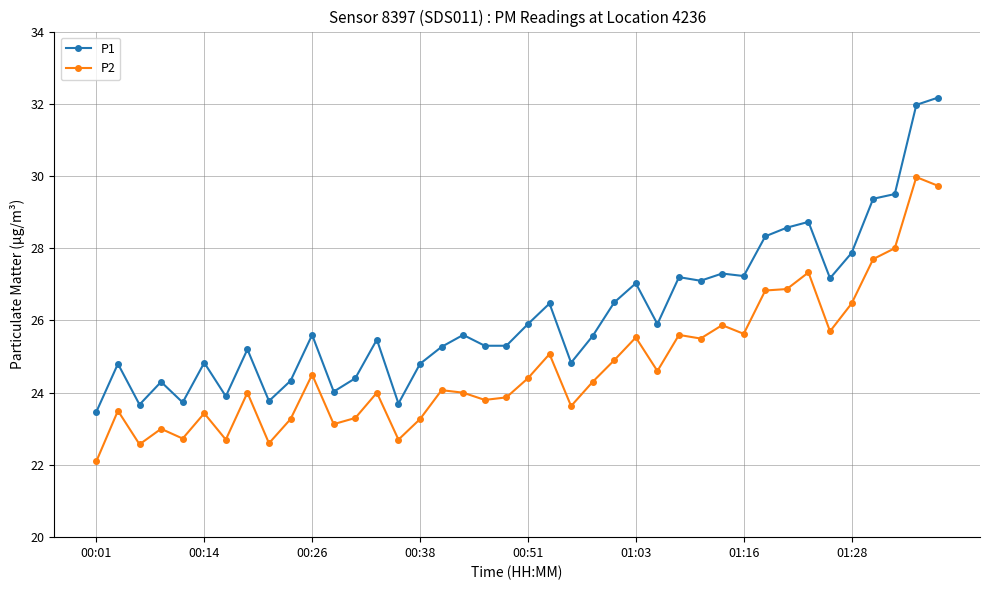

List the series in order of their peak value, highest first.

P1, P2